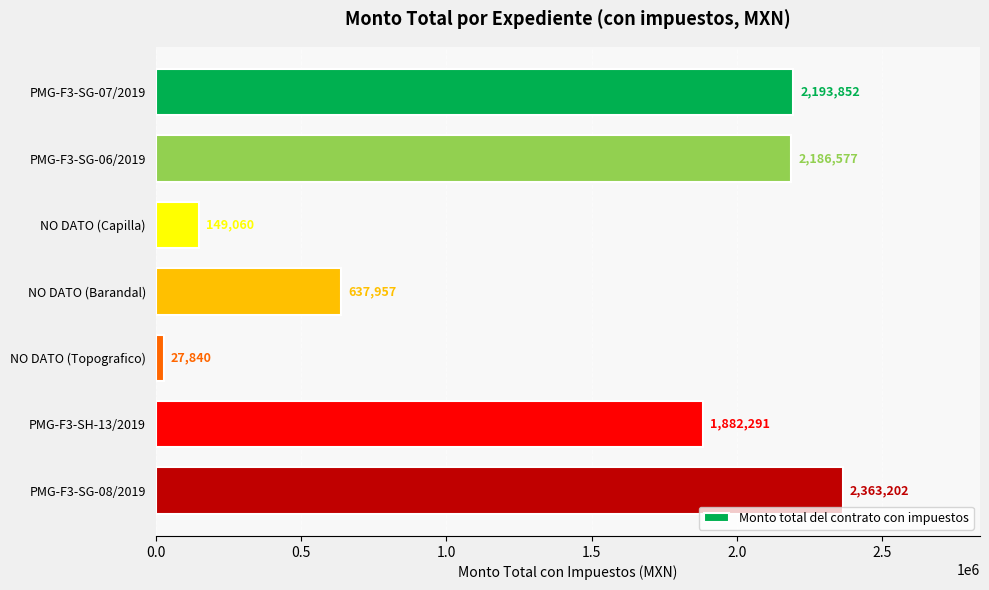

At which category does the chart reach its peak across all series?

PMG-F3-SG-08/2019